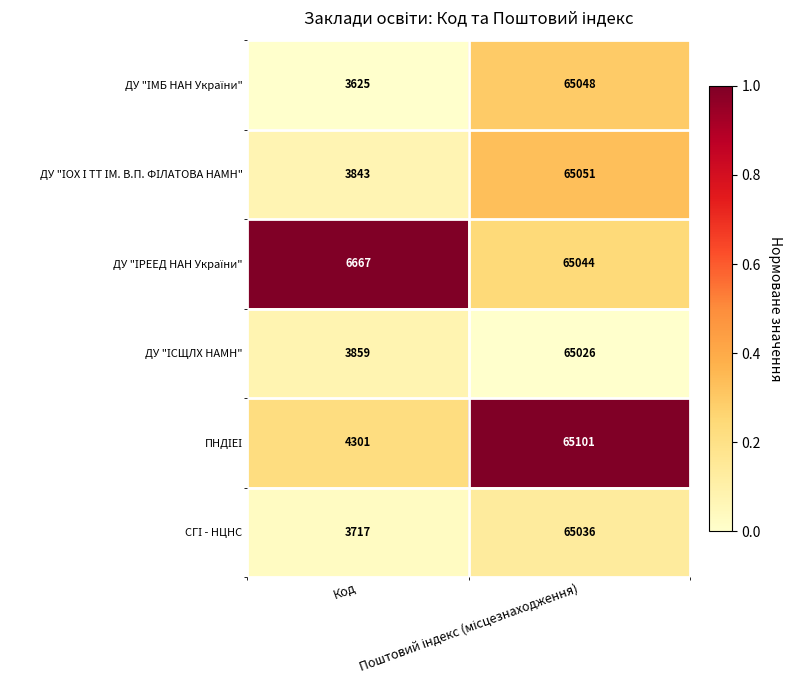

What is the maximum value shown in the chart?

65101